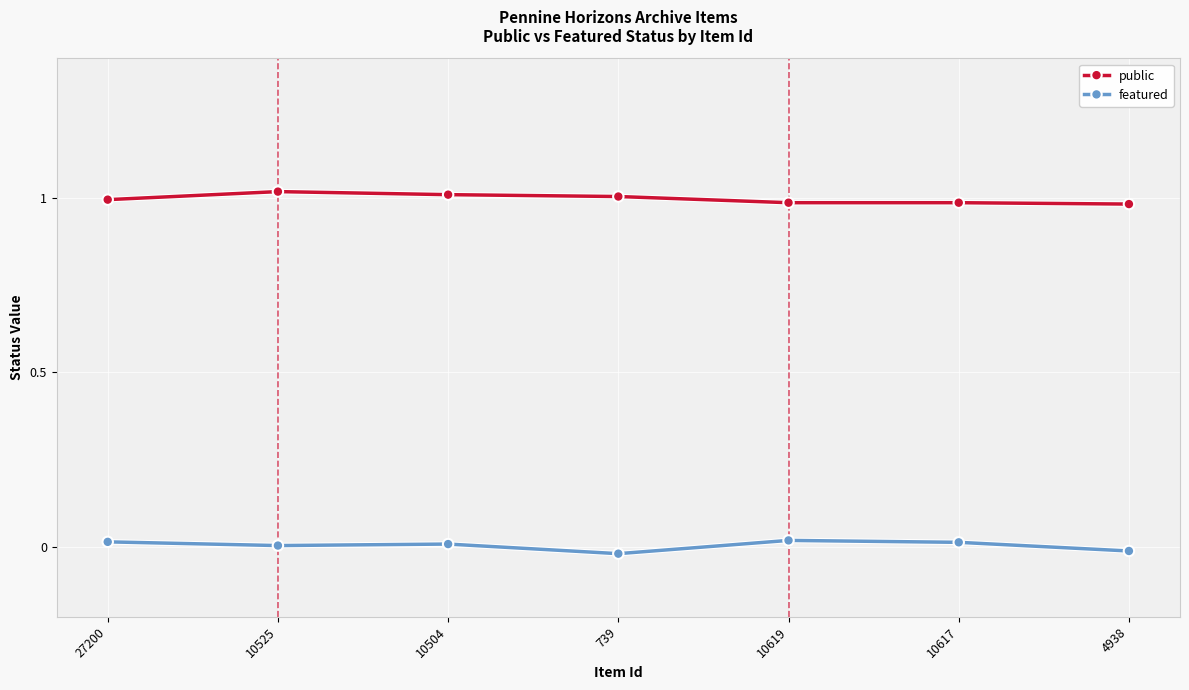

In featured, how many points are higher than both neighbors (excluding endpoints)?

2